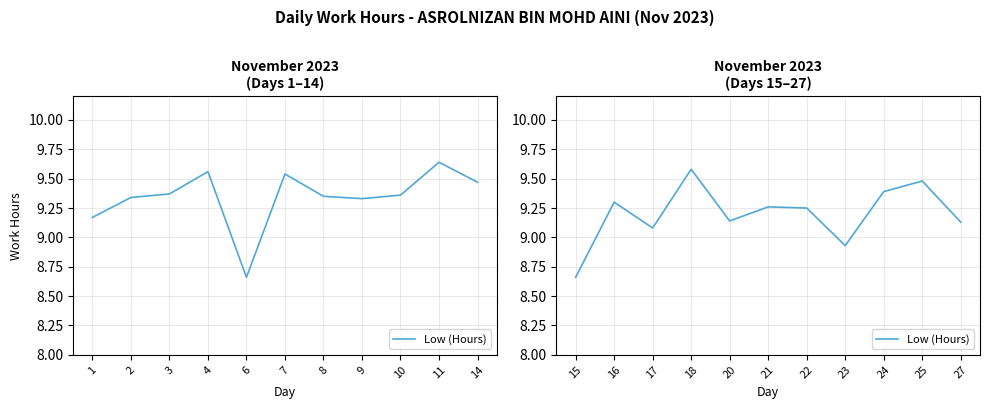

How many lines are shown in the chart?

1